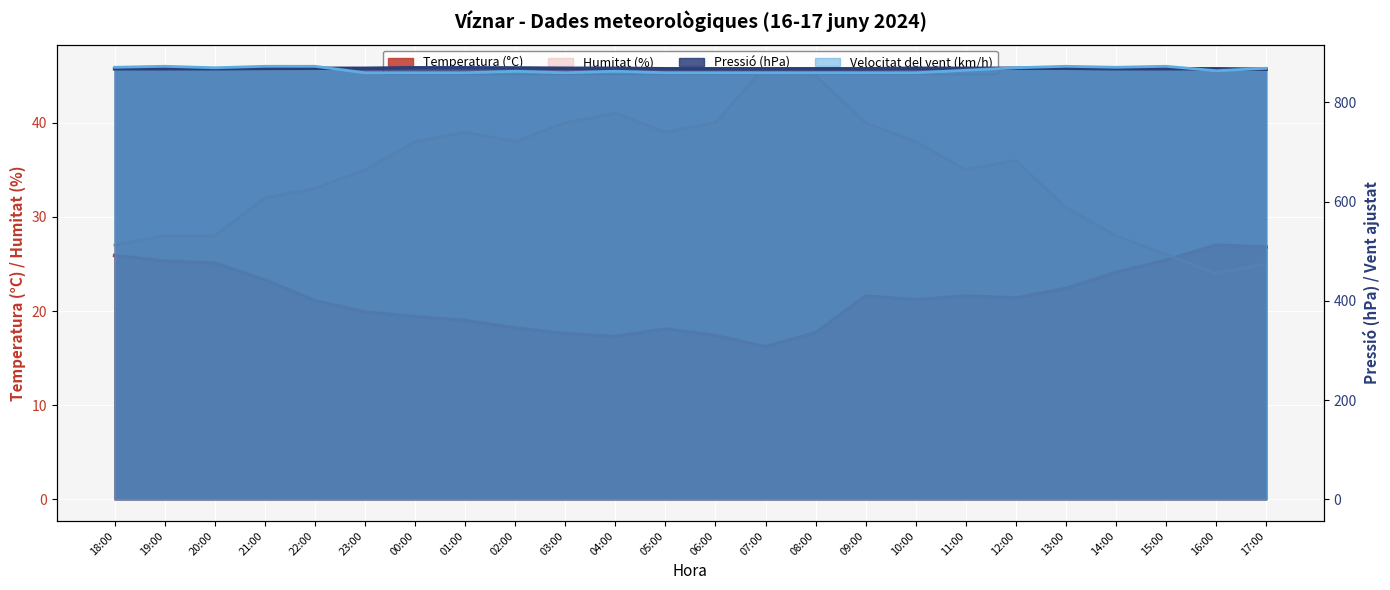

At how many categories does at least one series exceed 517?

24